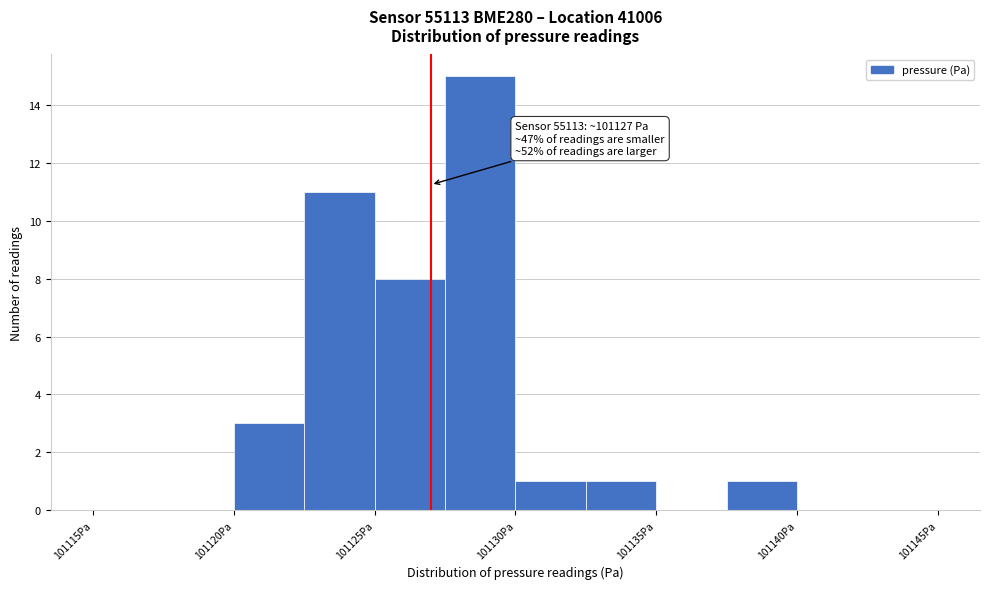

Which range on the x-axis has the tallest bar?

101127.5 to 101130.0